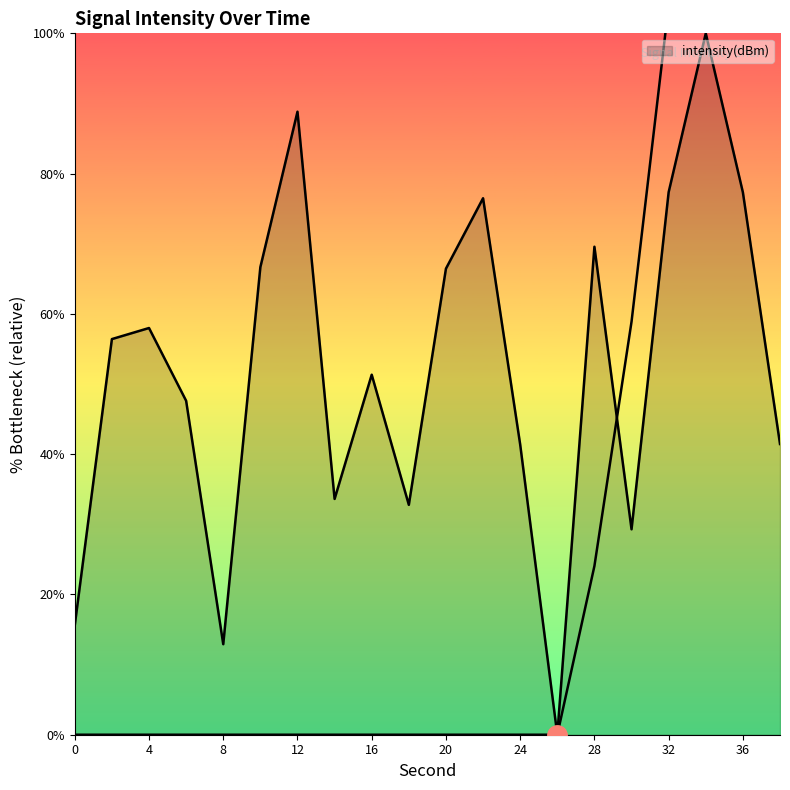

Count the number of values greater than 56.

10